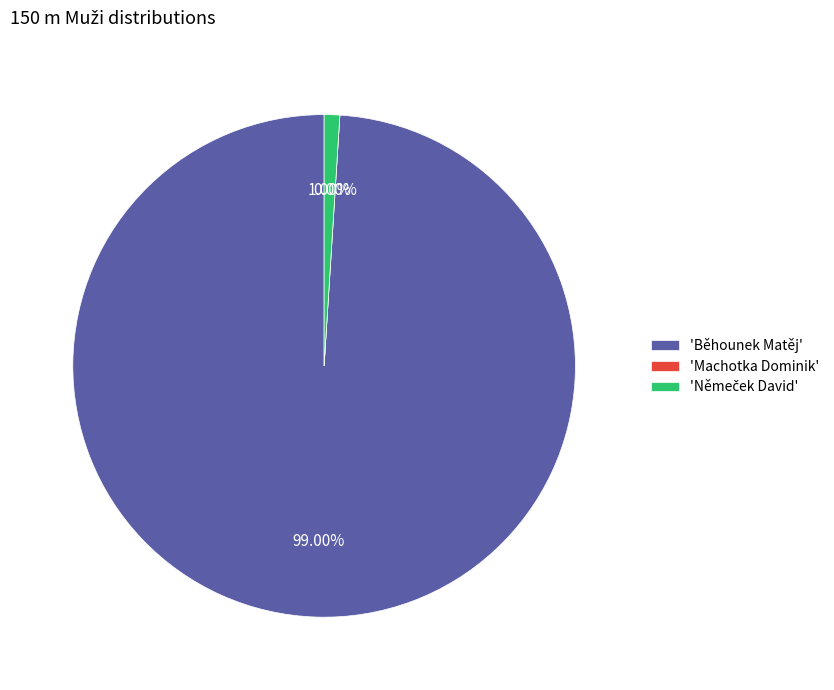

Does Němeček David represent more than half of the total?

No